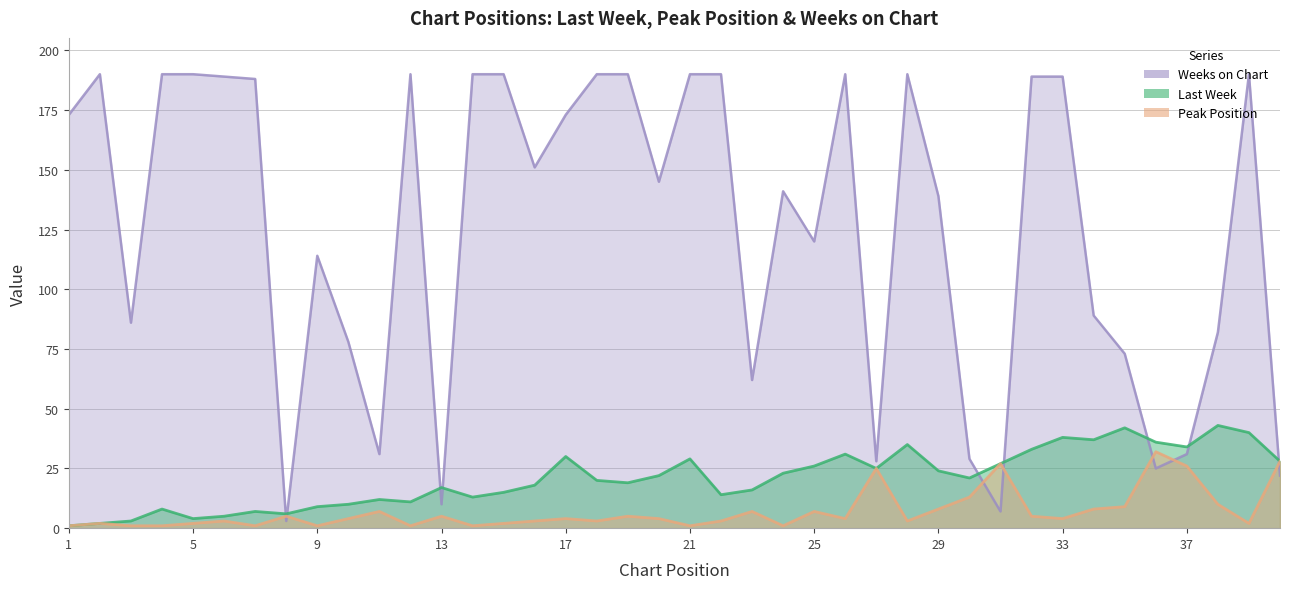

Reading left to right, what are all the values shown in this chart?

Last Week: 1	2	3	8	4	5	7	6	9	10	12	11	17	13	15	18	30	20	19	22	29	14	16	23	26	31	25	35	24	21	27	33	38	37	42	36	34	43	40	28
Peak Position: 1	2	1	1	2	3	1	5	1	4	7	1	5	1	2	3	4	3	5	4	1	3	7	1	7	4	25	3	8	13	27	5	4	8	9	32	26	10	2	28
Weeks on Chart: 173	190	86	190	190	189	188	3	114	78	31	190	10	190	190	151	173	190	190	145	190	190	62	141	120	190	28	190	139	29	7	189	189	89	73	25	31	82	190	22